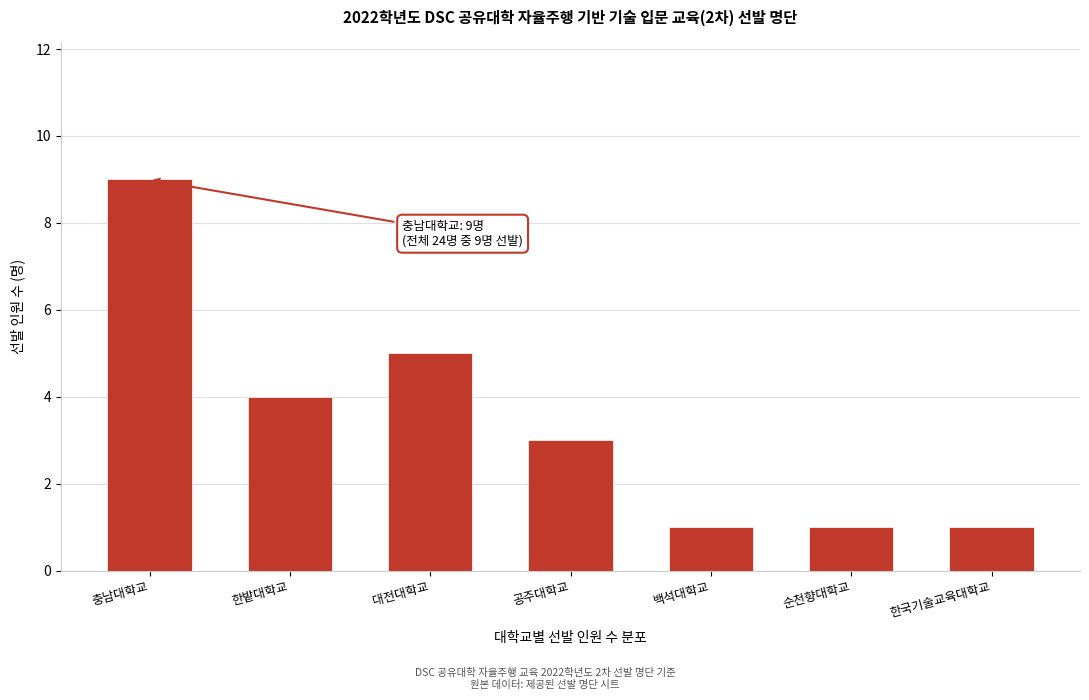

Reading right to left, what are all the values shown in this chart?

1	1	1	3	5	4	9